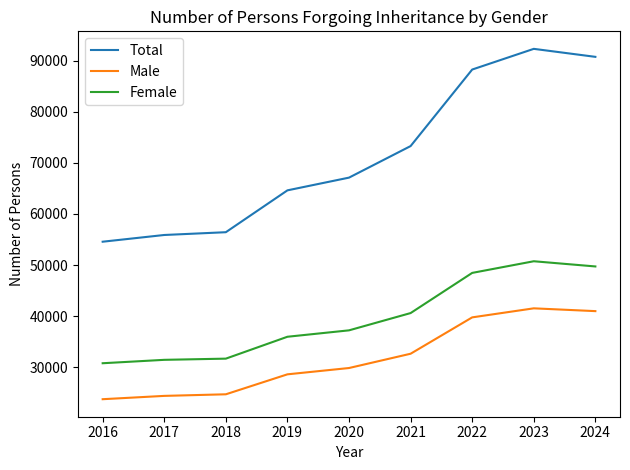

What is the sum of all Female values?

356784